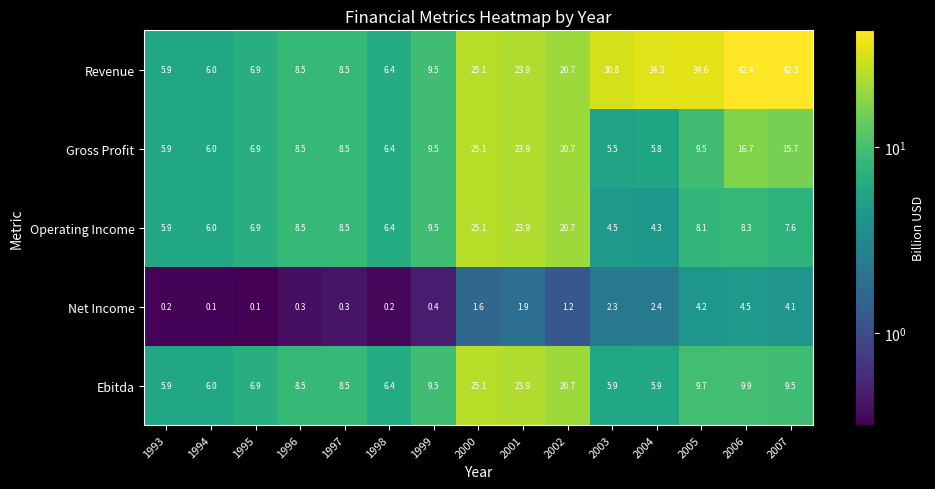

Which series has the widest spread of values?

Revenue